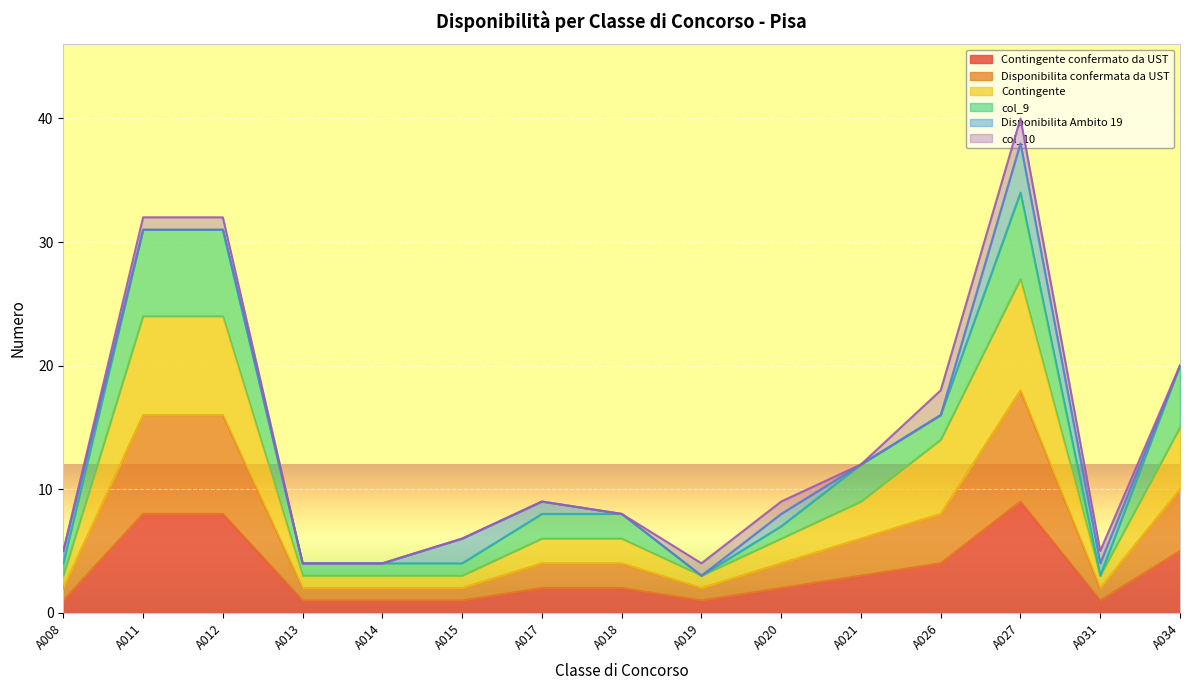

In Contingente confermato da UST, how many points are lower than both neighbors (excluding endpoints)?

2